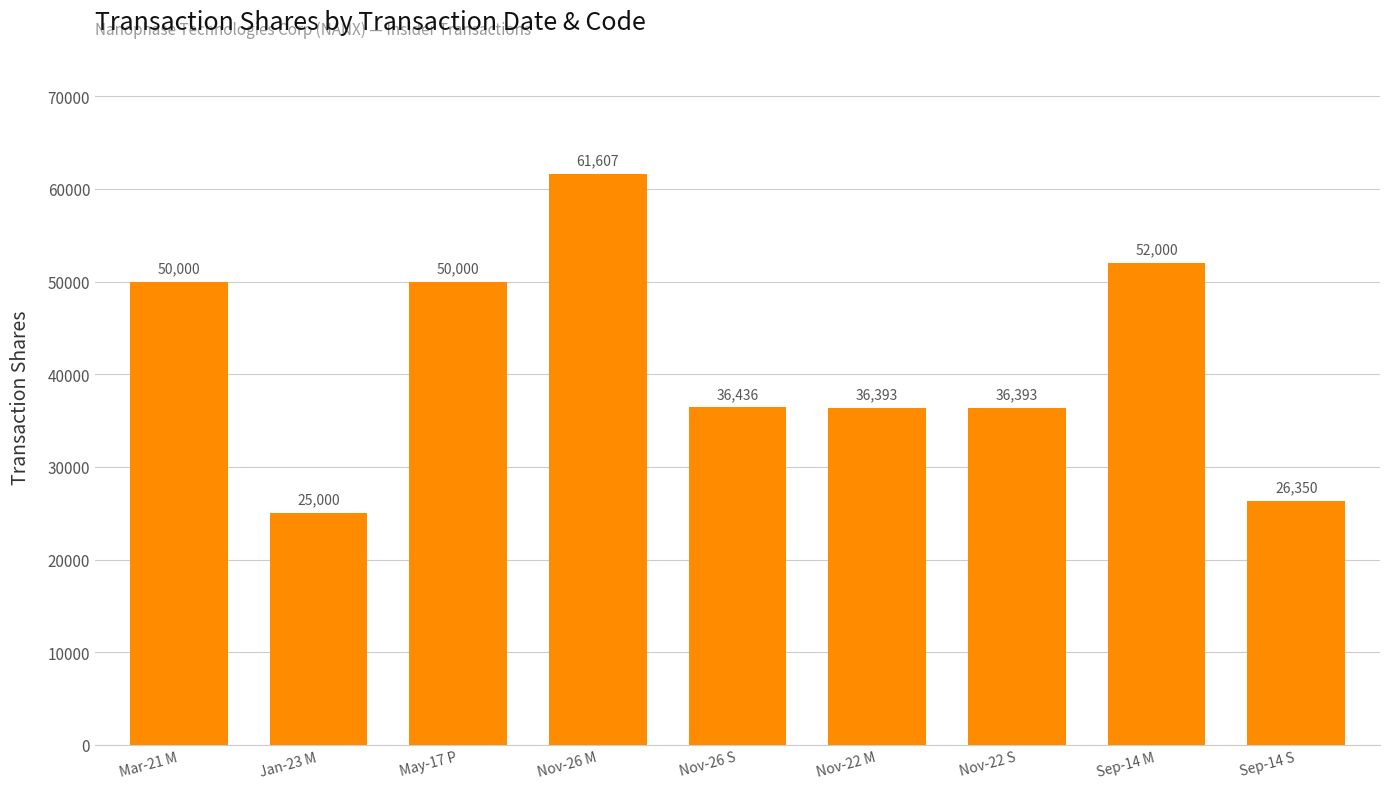

How many data points does each series have?

9